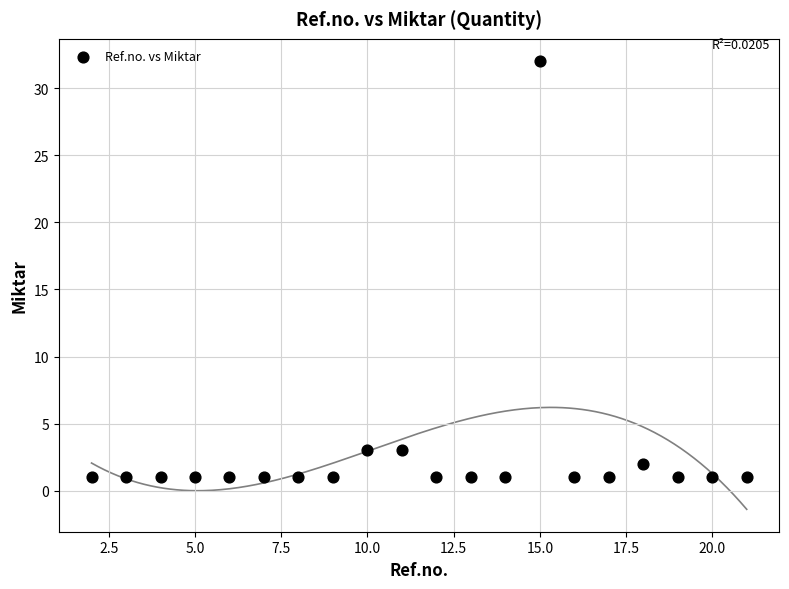

What is the range of X values (max minus min)?

19